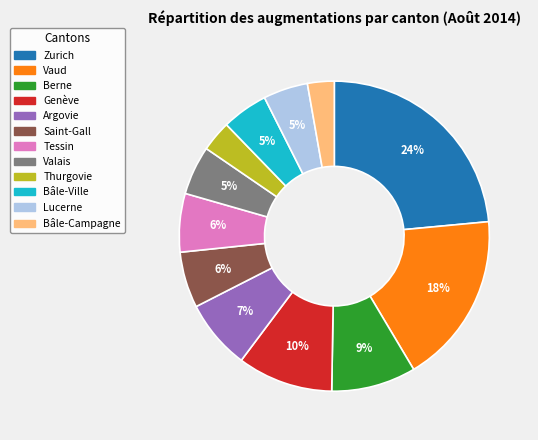

Is it true that Lucerne is 14% of the pie?

False